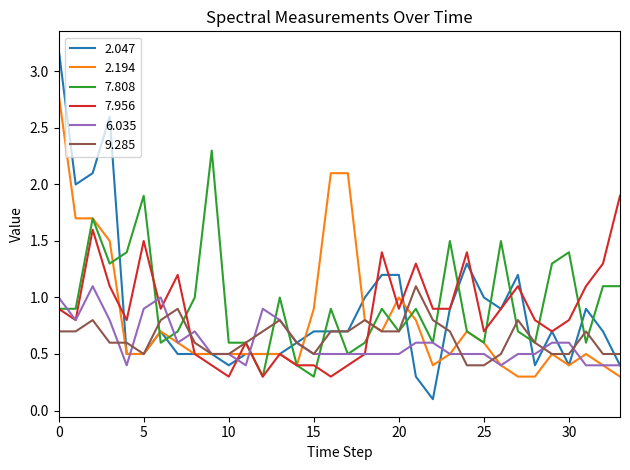

What is the greatest value displayed?

3.2